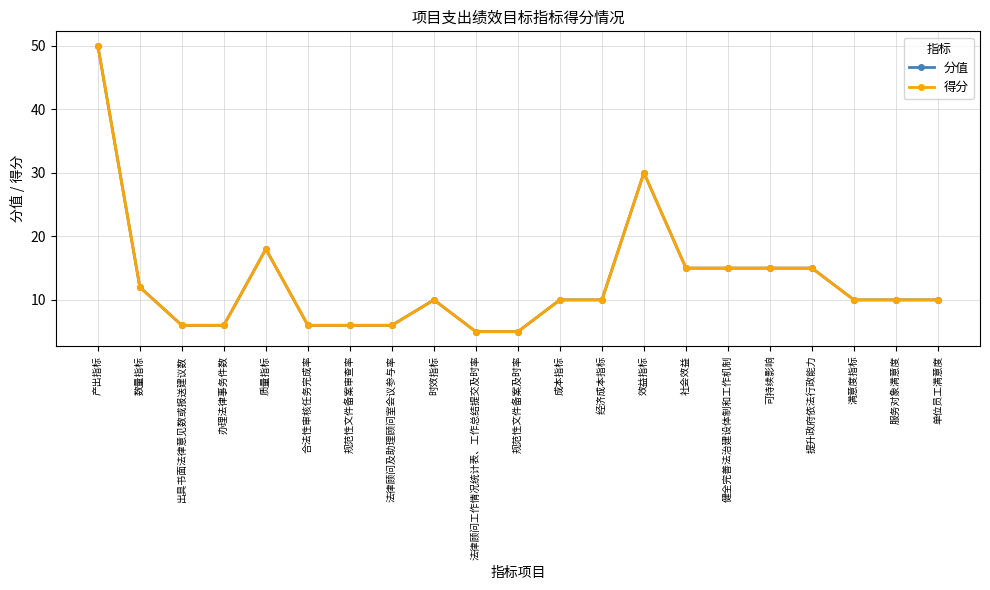

At how many categories does at least one series exceed 28?

2